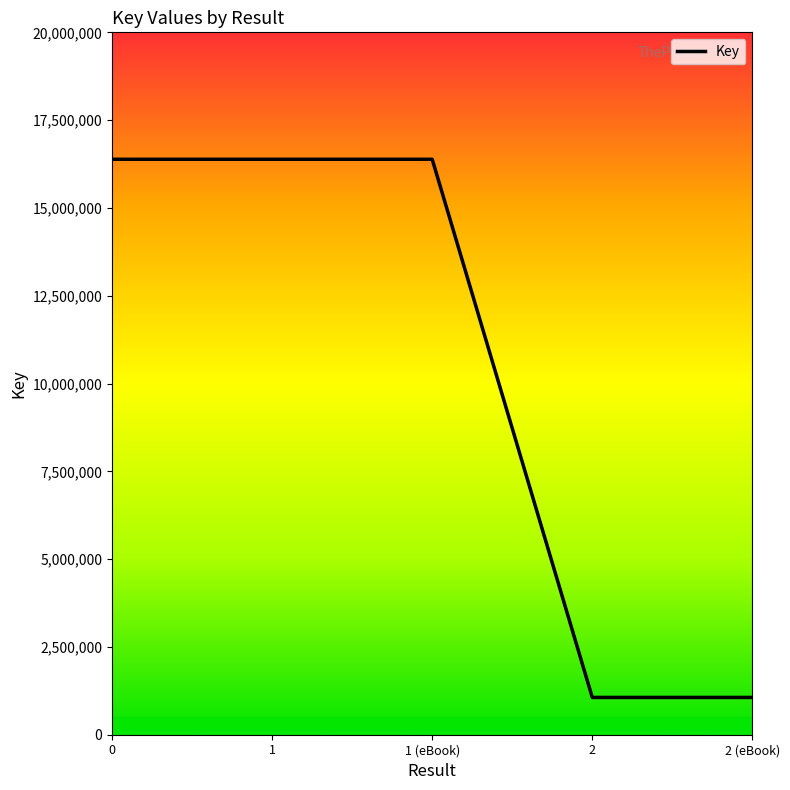

List the labels in order of value, largest first.

0, 1, 1 (eBook), 2, 2 (eBook)